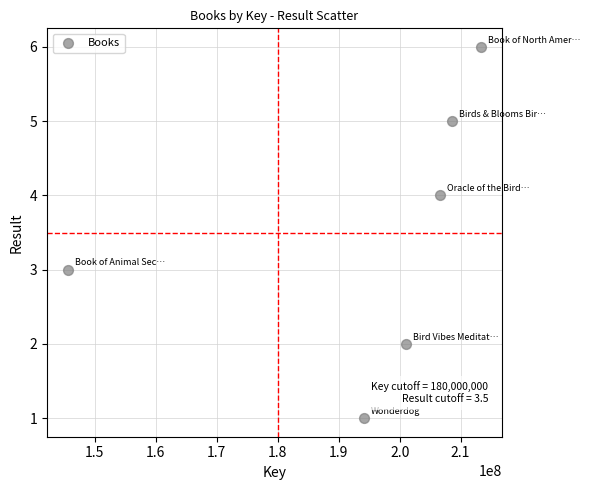

What is the average X value?

194874608